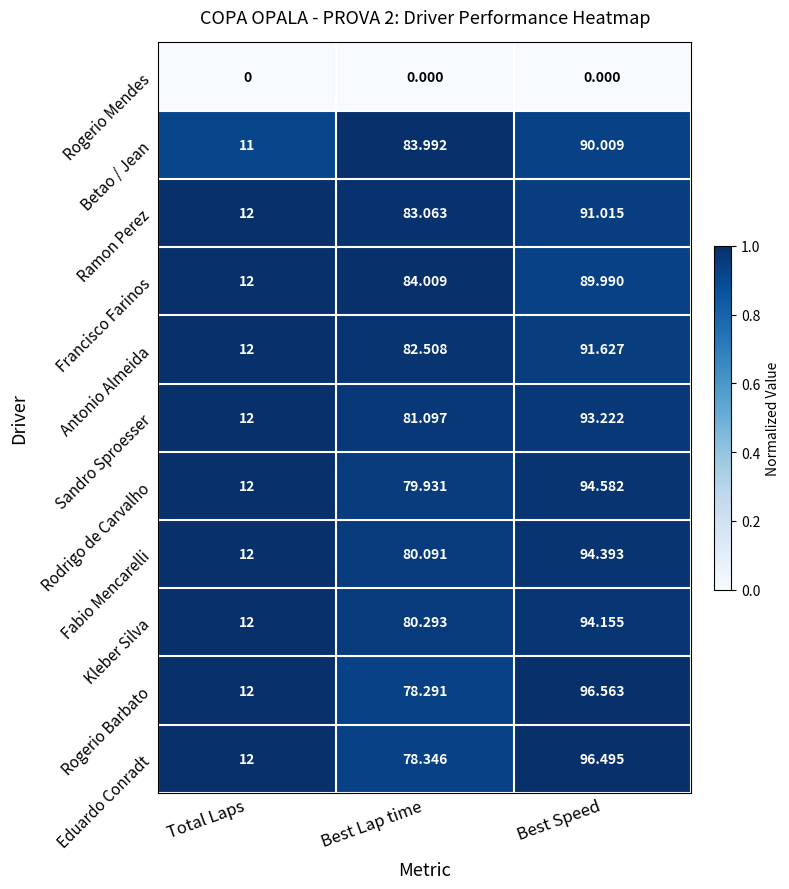

Which series has the largest range (max minus min)?

Rogerio Barbato